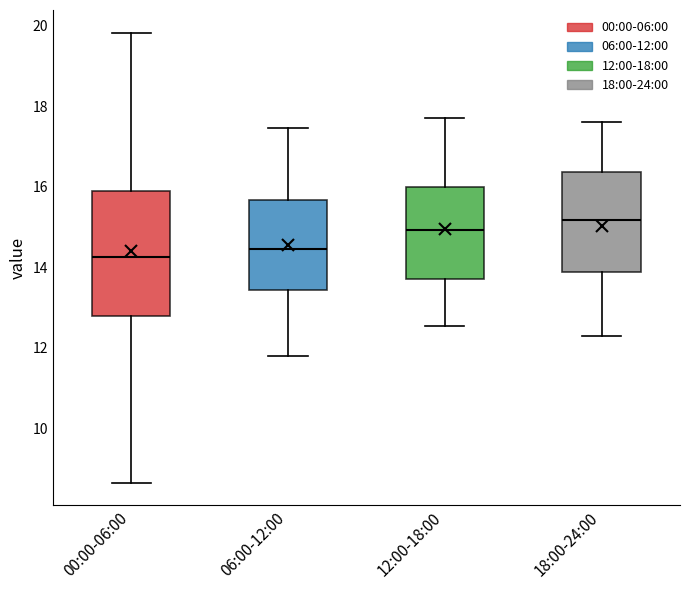

Reading left to right, read every box against the y-axis: the position of its median line, the range the box covers, and the ends of its whiskers. The values are not printed on the chart, so give them approximately, as read against the axis.

00:00-06:00: median 14.2, box 12.8 to 15.8, whiskers 8.6 to 19.8
06:00-12:00: median 14.4, box 13.4 to 15.6, whiskers 11.8 to 17.4
12:00-18:00: median 15.0, box 13.8 to 16.0, whiskers 12.6 to 17.8
18:00-24:00: median 15.2, box 13.8 to 16.4, whiskers 12.4 to 17.6